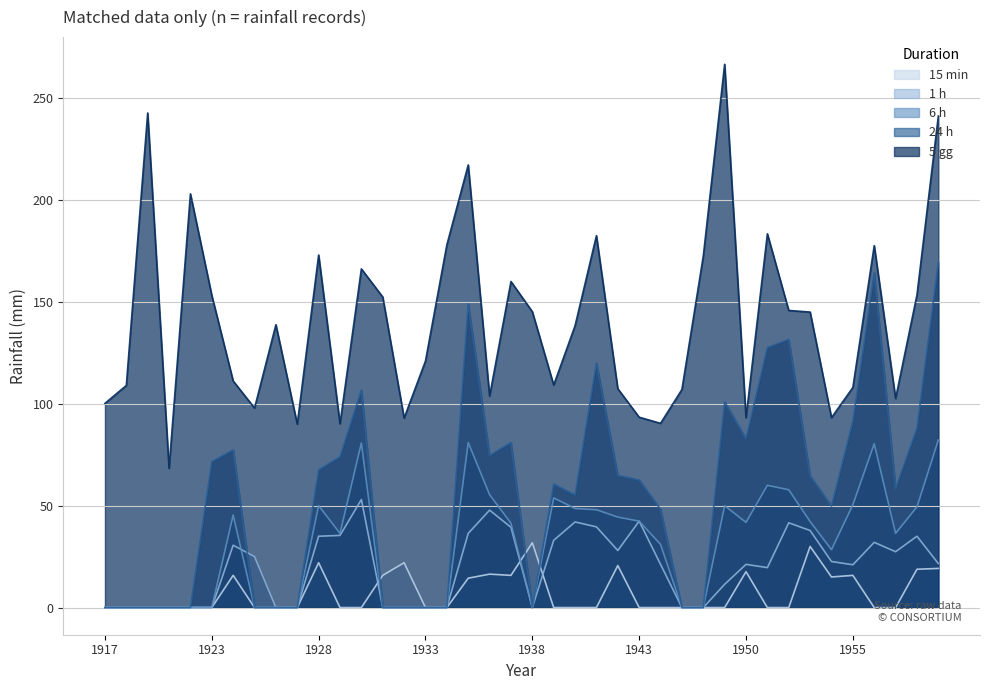

Reading left to right, transcribe all the data shown in this chart.

15 min: 1917=0.0	1919=0.0	1920=0.0	1921=0.0	1922=0.0	1923=0.0	1924=15.8	1925=0.0	1926=0.0	1927=0.0	1928=22.0	1929=0.0	1930=0.0	1931=15.8	1932=22.0	1933=0.0	1934=0.0	1935=14.4	1936=16.4	1937=15.8	1938=31.8	1939=0.0	1940=0.0	1941=0.0	1942=20.6	1943=0.0	1944=0.0	1947=0.0	1948=0.0	1949=0.0	1950=17.6	1951=0.0	1952=0.0	1953=30.0	1954=15.0	1955=15.8	1956=0.0	1957=0.0	1958=18.8	1959=19.2
1 h: 1917=0.0	1919=0.0	1920=0.0	1921=0.0	1922=0.0	1923=0.0	1924=30.6	1925=25.0	1926=0.0	1927=0.0	1928=35.0	1929=35.4	1930=53.0	1931=0.0	1932=0.0	1933=0.0	1934=0.0	1935=36.4	1936=47.8	1937=39.4	1938=0.0	1939=33.0	1940=42.0	1941=39.6	1942=28.0	1943=42.4	1944=21.2	1947=0.0	1948=0.0	1949=11.4	1950=21.2	1951=19.6	1952=41.6	1953=37.8	1954=22.6	1955=21.0	1956=32.0	1957=27.4	1958=35.0	1959=21.6
6 h: 1917=0.0	1919=0.0	1920=0.0	1921=0.0	1922=0.0	1923=0.0	1924=45.4	1925=0.0	1926=0.0	1927=0.0	1928=50.0	1929=36.4	1930=80.8	1931=0.0	1932=0.0	1933=0.0	1934=0.0	1935=81.0	1936=55.4	1937=41.4	1938=0.0	1939=53.8	1940=48.6	1941=48.0	1942=44.4	1943=42.4	1944=31.0	1947=0.0	1948=0.0	1949=50.0	1950=41.8	1951=60.0	1952=57.8	1953=42.2	1954=28.4	1955=50.4	1956=80.4	1957=36.4	1958=49.4	1959=82.2
24 h: 1917=0.0	1919=0.0	1920=0.0	1921=0.0	1922=0.0	1923=71.6	1924=77.4	1925=0.0	1926=0.0	1927=0.0	1928=67.6	1929=74.0	1930=106.8	1931=0.0	1932=0.0	1933=0.0	1934=0.0	1935=149.0	1936=74.6	1937=81.0	1938=0.0	1939=60.6	1940=55.2	1941=120.0	1942=64.8	1943=62.6	1944=48.2	1947=0.0	1948=0.0	1949=101.0	1950=82.8	1951=127.6	1952=131.6	1953=64.6	1954=49.8	1955=91.4	1956=164.4	1957=58.4	1958=88.0	1959=169.4
5 gg: 1917=100.2	1919=109.0	1920=242.7	1921=68.3	1922=203.0	1923=153.2	1924=111.2	1925=97.9	1926=138.8	1927=90.0	1928=173.0	1929=90.2	1930=166.2	1931=152.4	1932=93.0	1933=121.0	1934=178.0	1935=217.2	1936=103.8	1937=160.0	1938=145.2	1939=109.2	1940=138.3	1941=182.5	1942=107.4	1943=93.4	1944=90.4	1947=107.0	1948=172.4	1949=266.6	1950=93.2	1951=183.4	1952=145.8	1953=145.0	1954=93.2	1955=108.0	1956=177.6	1957=102.6	1958=153.4	1959=241.2